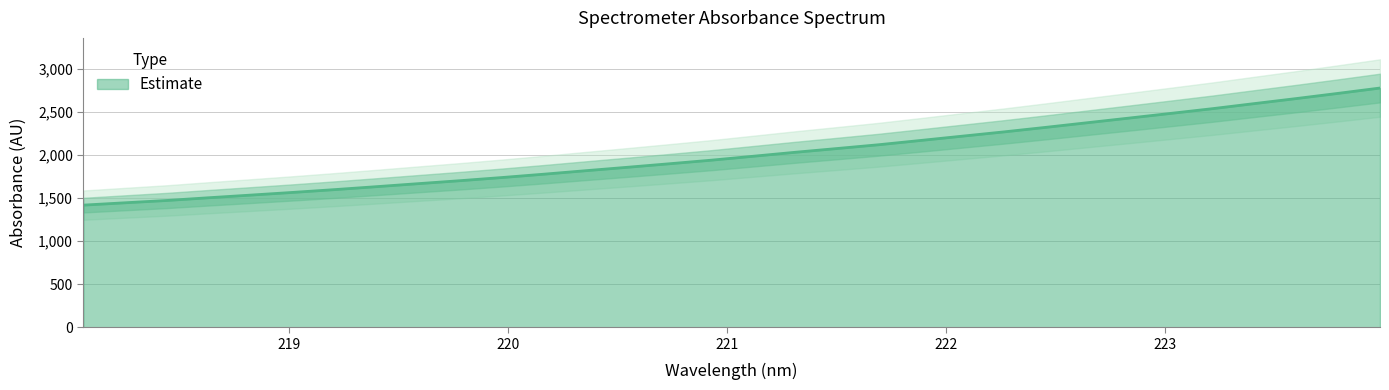

True or false: there are more than 2 points higher than both neighbors.

False